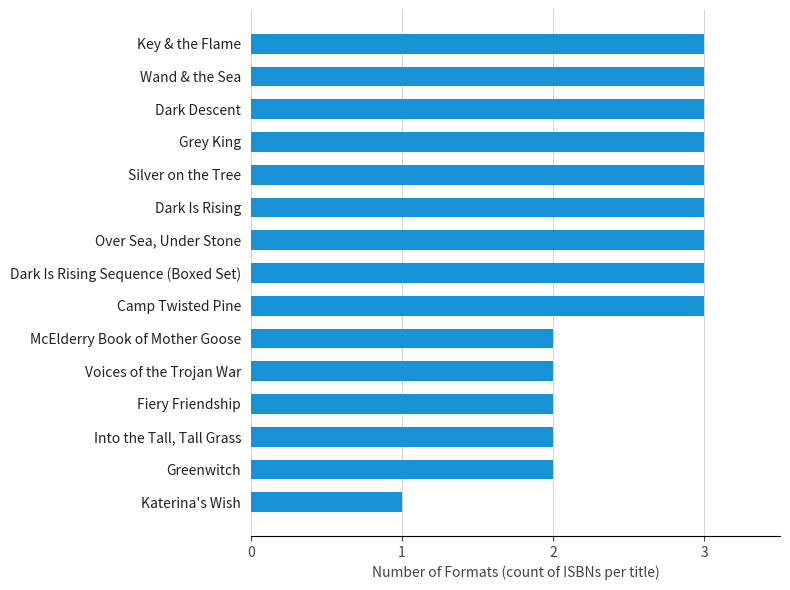

How many data points does each series have?

15